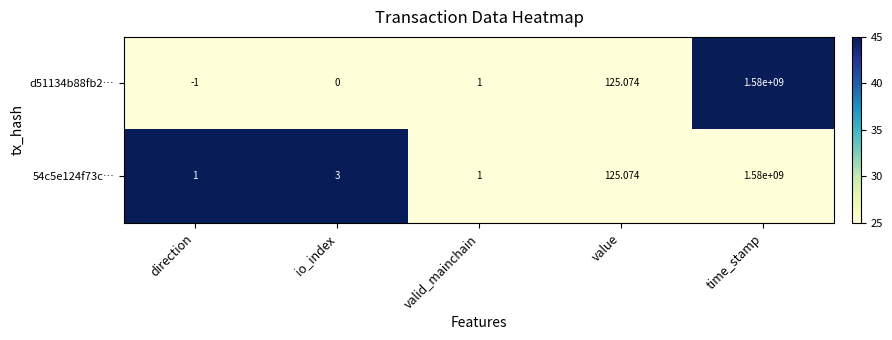

Which label corresponds to the smallest value in the chart?

direction